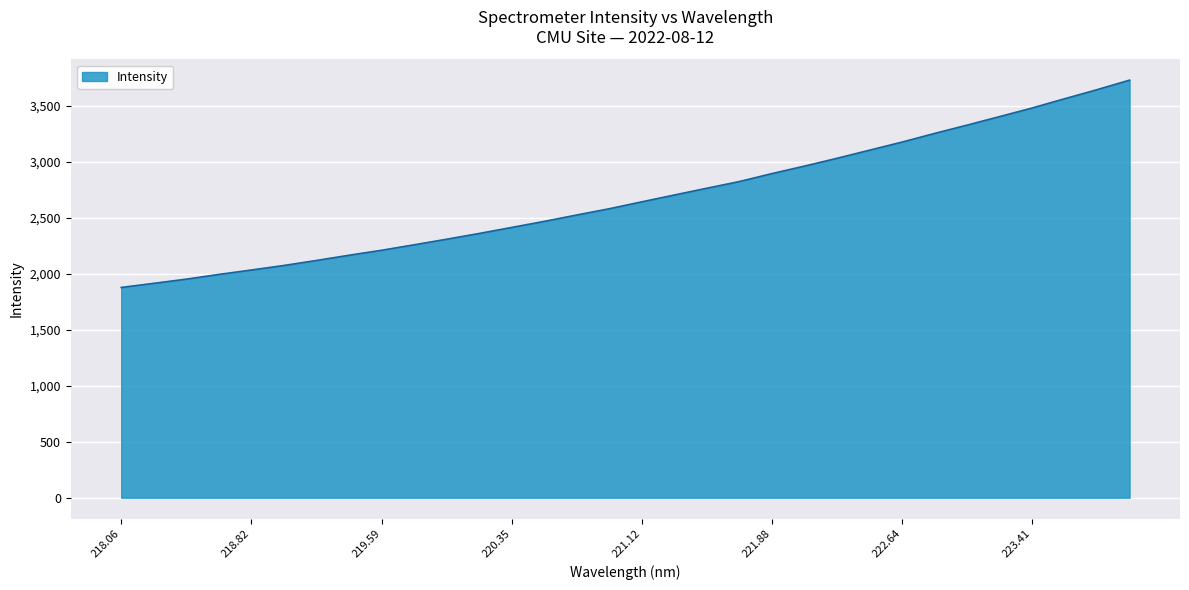

What is the difference between the maximum and minimum values?

1852.8